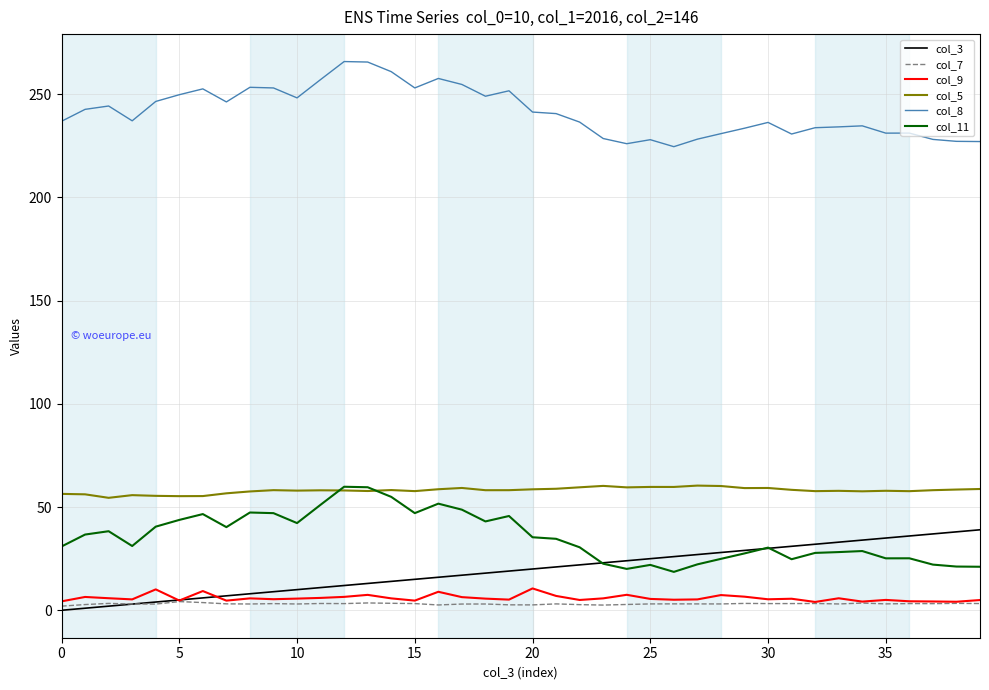

What is the minimum value for col_11?

18.6